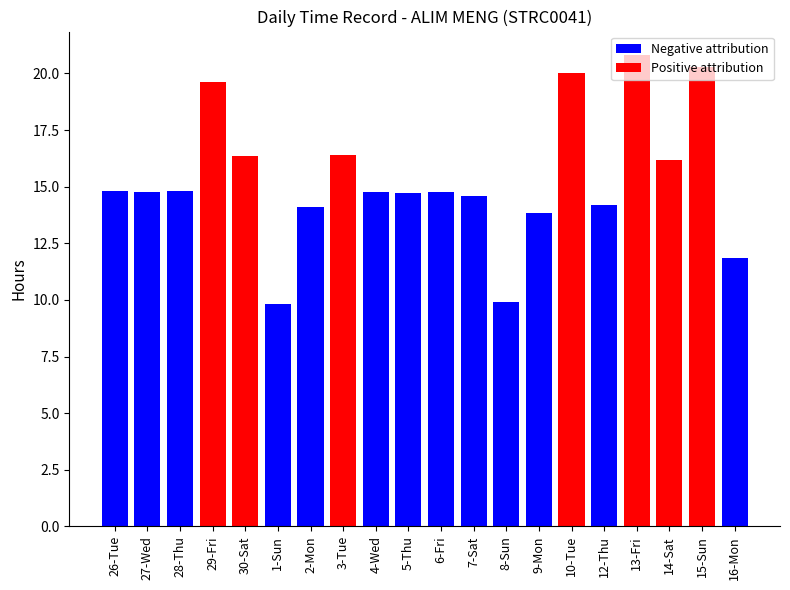

At which category does the chart reach its peak across all series?

13-Fri